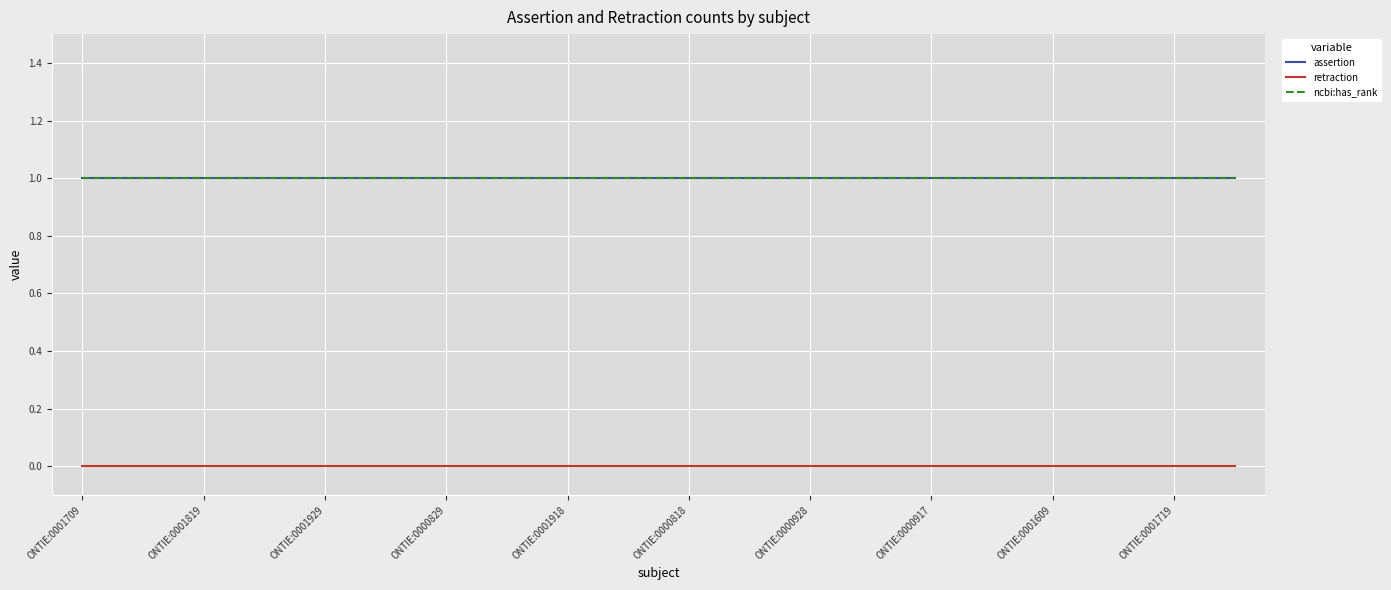

Does the chart display data point markers on the line(s)?

No